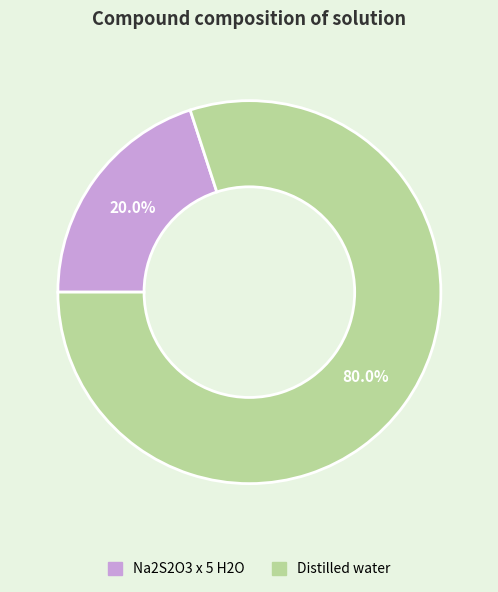

To the nearest percent, what portion does Distilled water represent?

80%